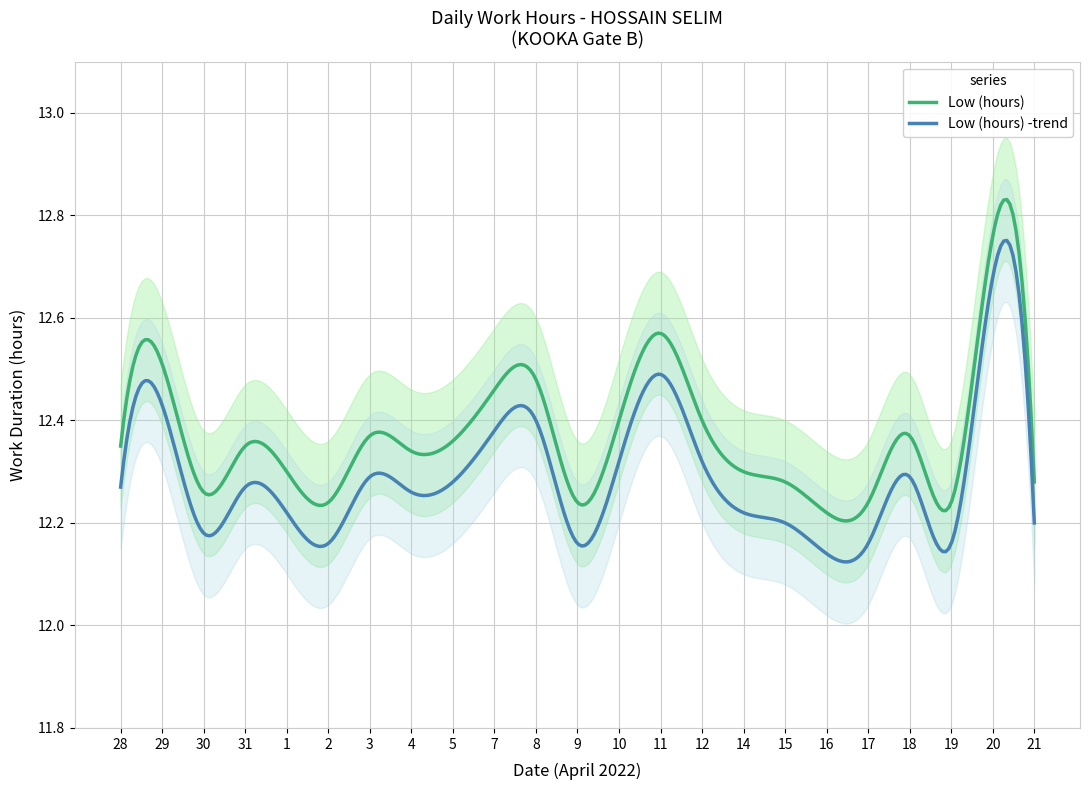

How many interior local peaks (higher than both neighbors) does the data have?

7